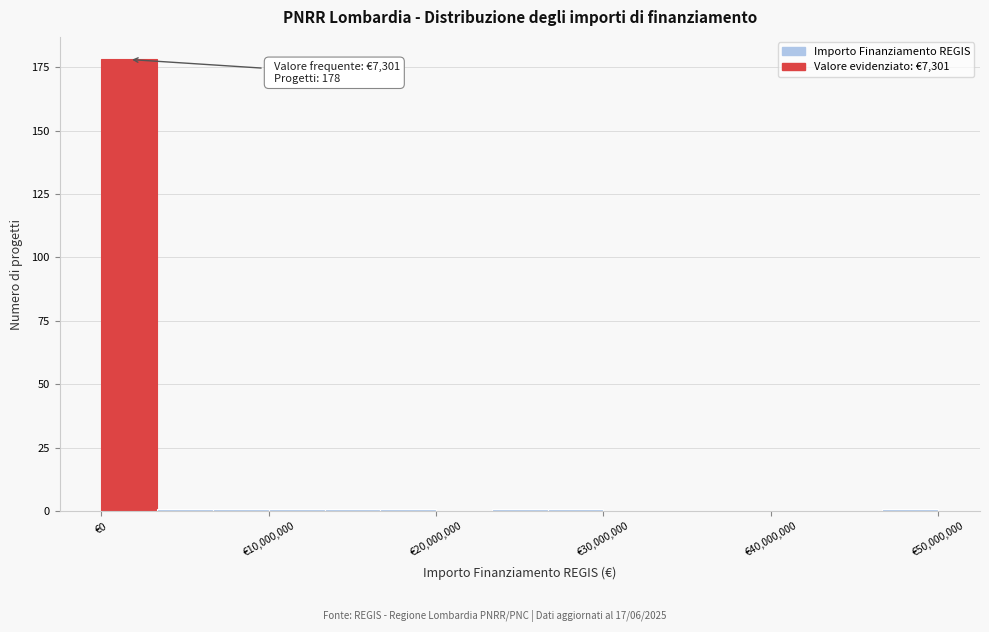

Around what value on the x-axis is the tallest bar? Give the approximate position of its centre, as read against the axis.

2000000